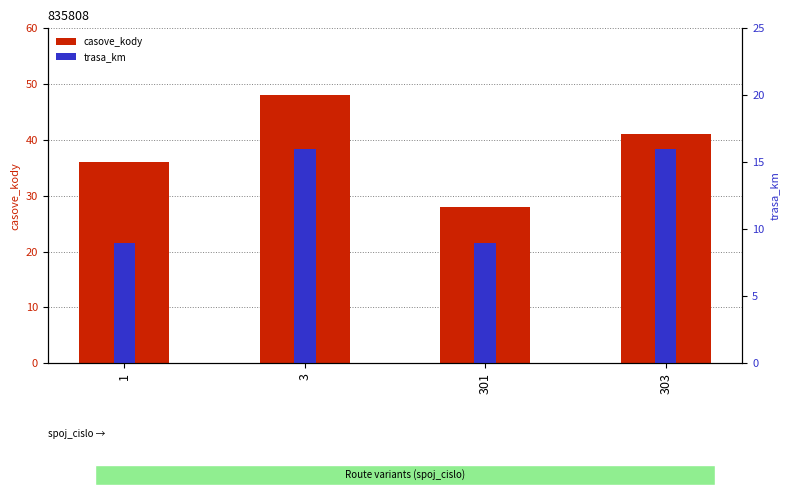

What is the average value of the casove_kody series?

38